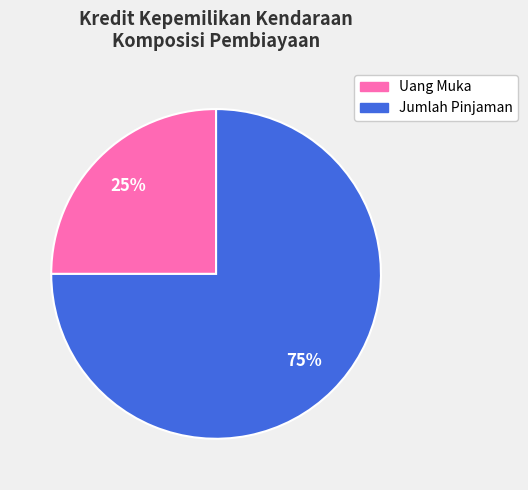

Which category has the smallest portion of the pie?

Uang Muka